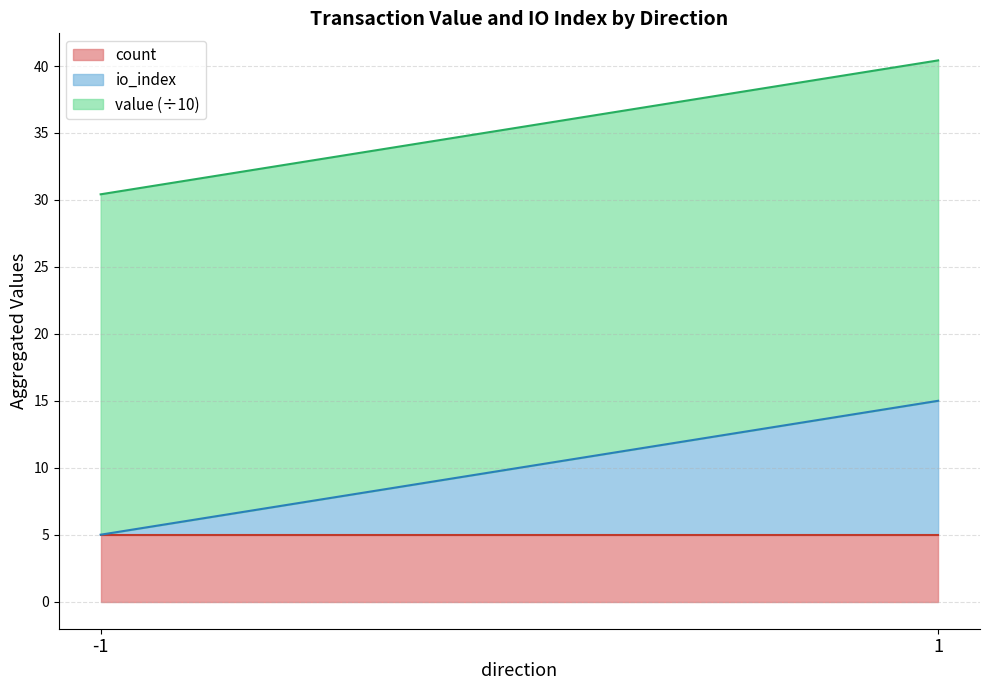

At which label does io_index reach its minimum?

-1